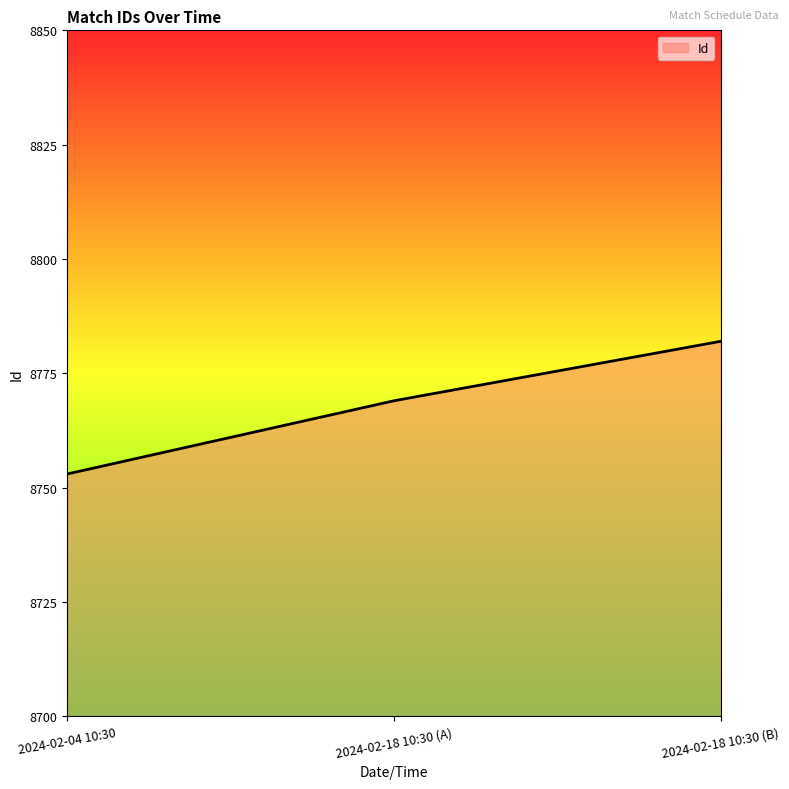

How many values are between 8753 and 8782?

3